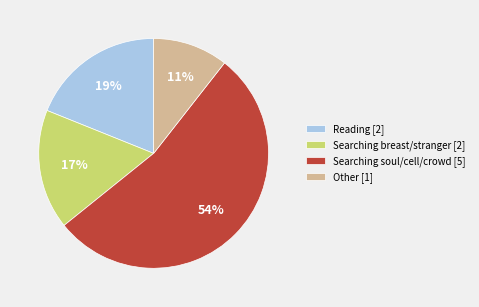

Combined, do Other [1] and Searching soul/cell/crowd [5] account for over 50%?

Yes